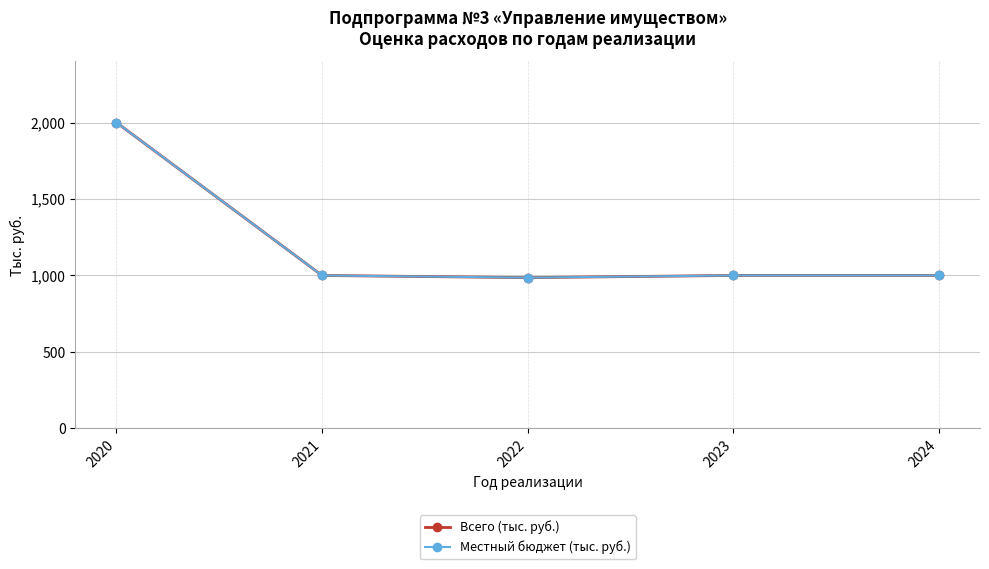

What is the sum of all Всего (тыс. руб.) values?

5985.8